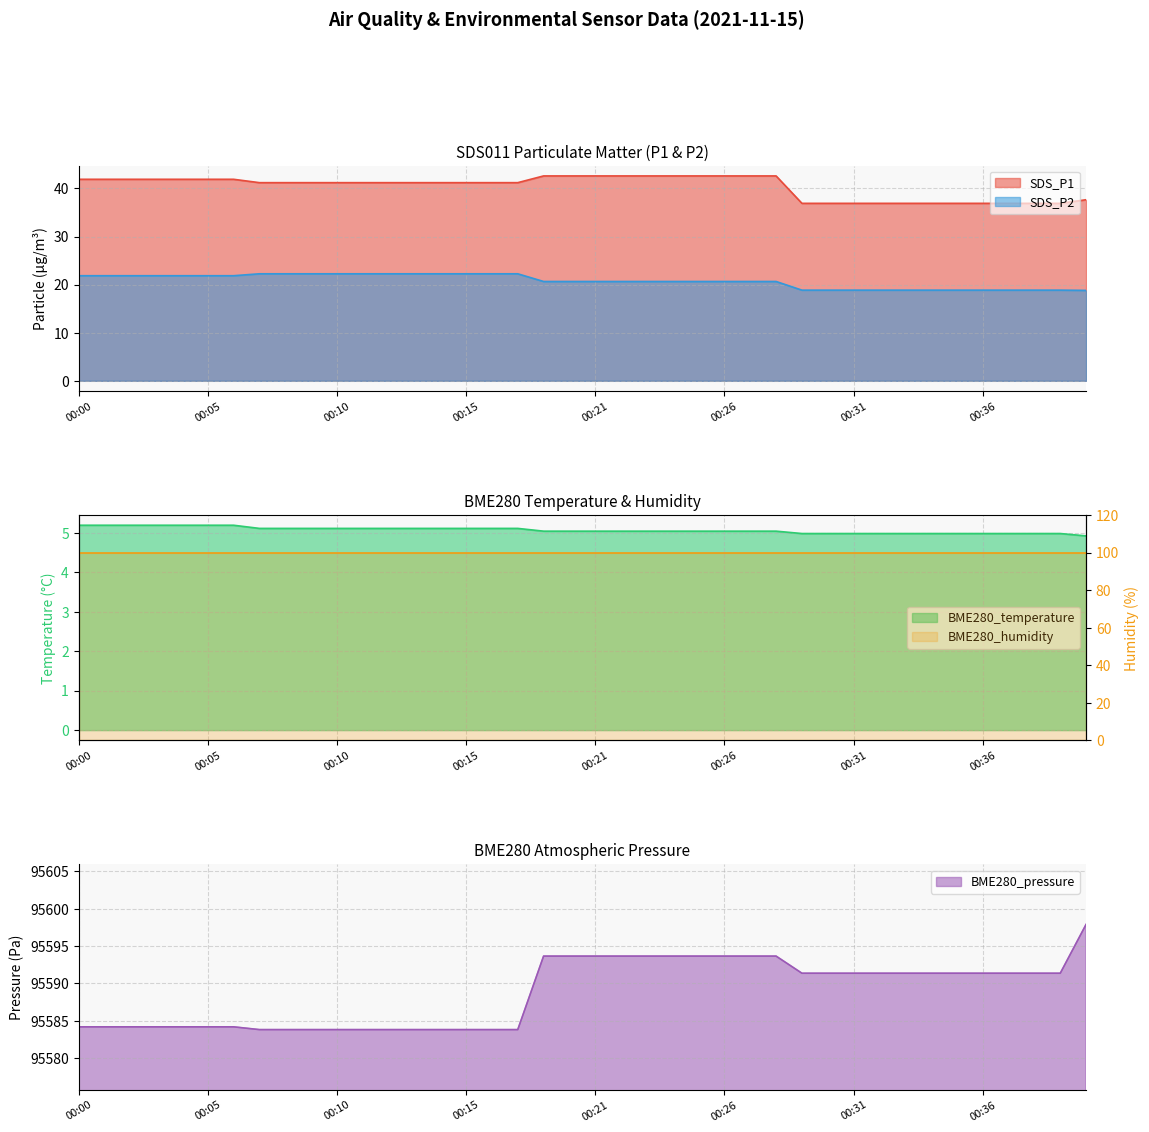

True or false: SDS_P2 has a value of 22.2 at 00:13.

True